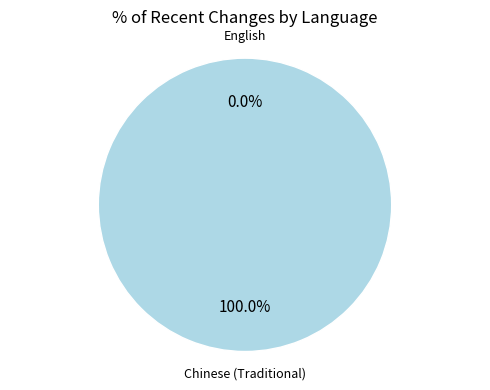

Which category has the smallest portion of the pie?

English